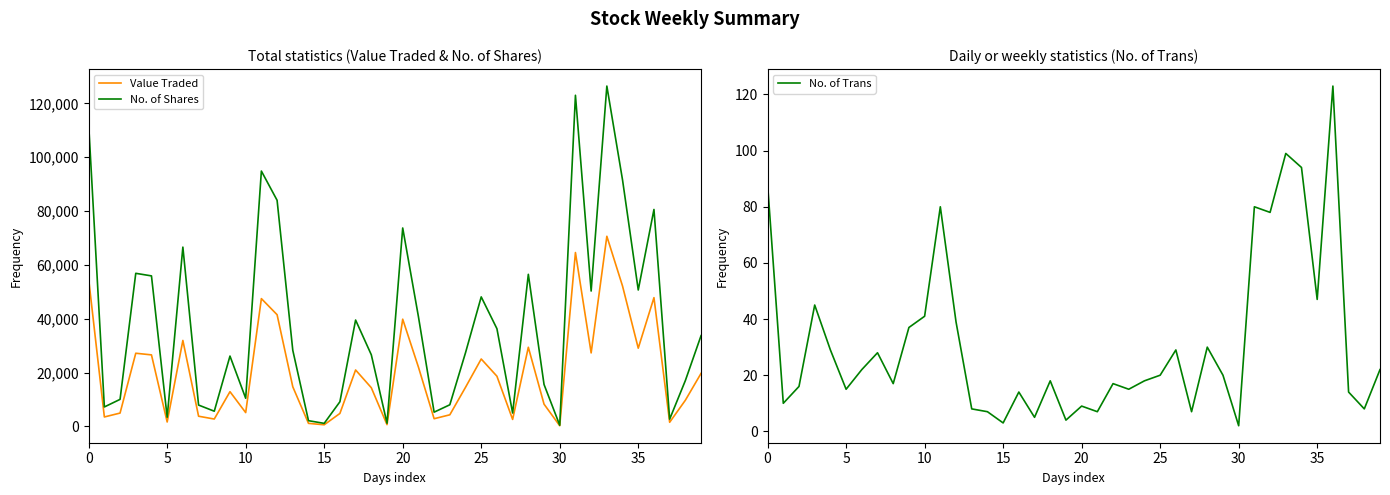

Is it true that Value Traded equals 5914 at 35?

False